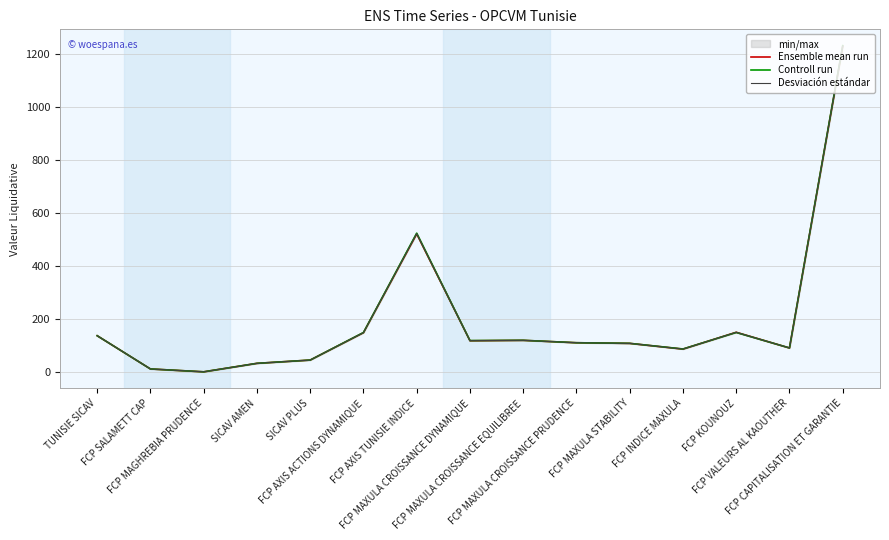

Reading left to right, what are all the values shown in this chart?

Ensemble mean run: 137.3	12.0	1.2	33.2	45.5	148.6	520.9	118.3	119.9	110.8	108.4	86.9	150.3	91.1	1227.9
Controll run: 137.3	12.0	1.2	33.2	45.5	149.3	523.7	119.0	120.0	110.9	108.5	87.3	149.6	91.2	1230.3
Desviación estándar: 137.3	12.0	1.2	33.2	45.5	149.0	522.3	118.7	119.9	110.8	108.5	87.1	150.0	91.1	1229.1